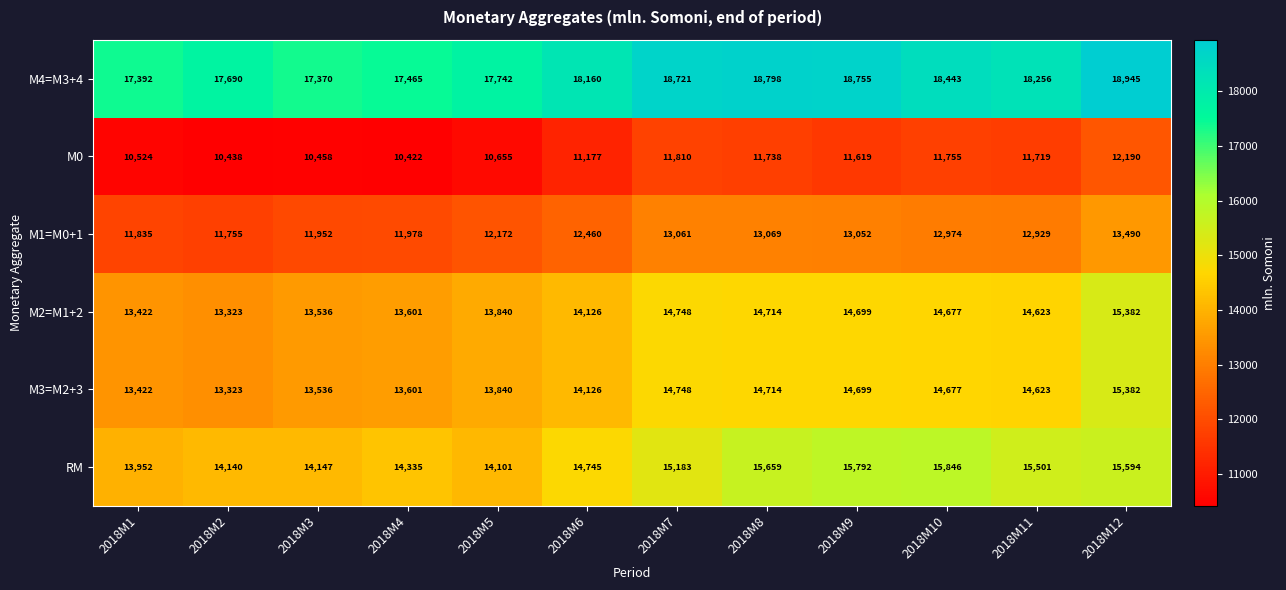

What is the spread (max minus min) of values at 2018M3?

6912